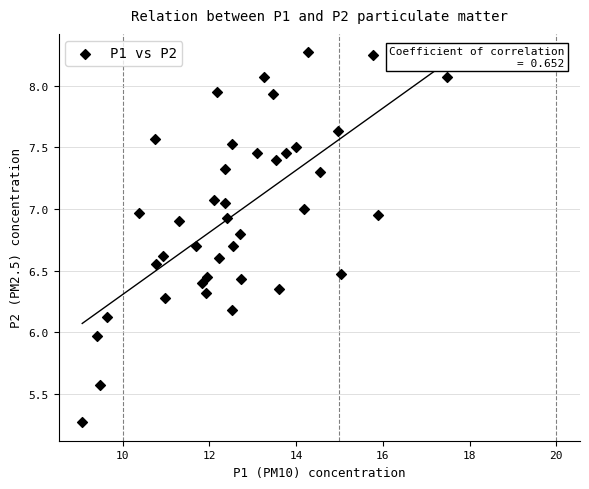

What is the range of X values (max minus min)?

8.4